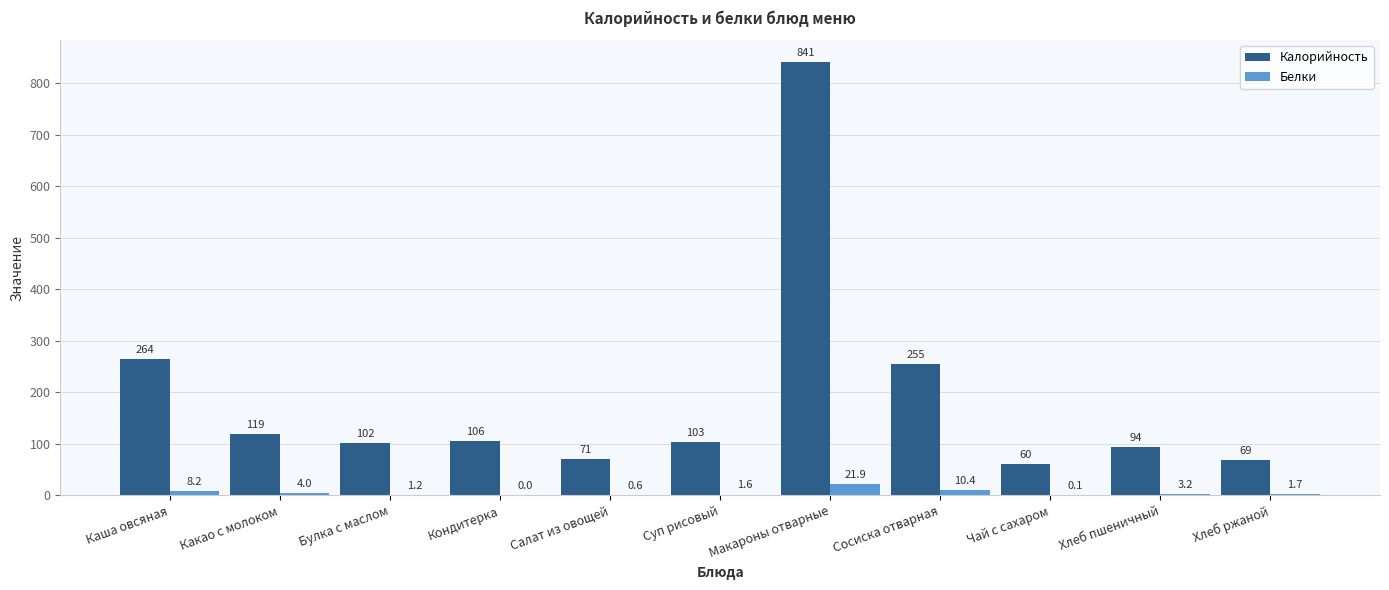

What is the approximate value of Белки at Хлеб пшеничный?

3.2